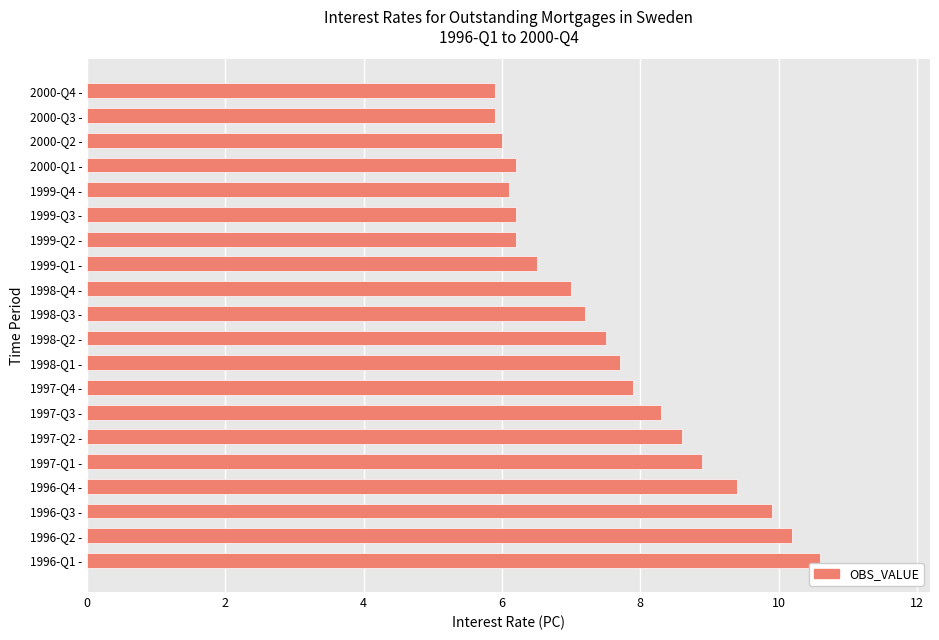

The value at 1997-Q4 - is 7.9. True or false?

True